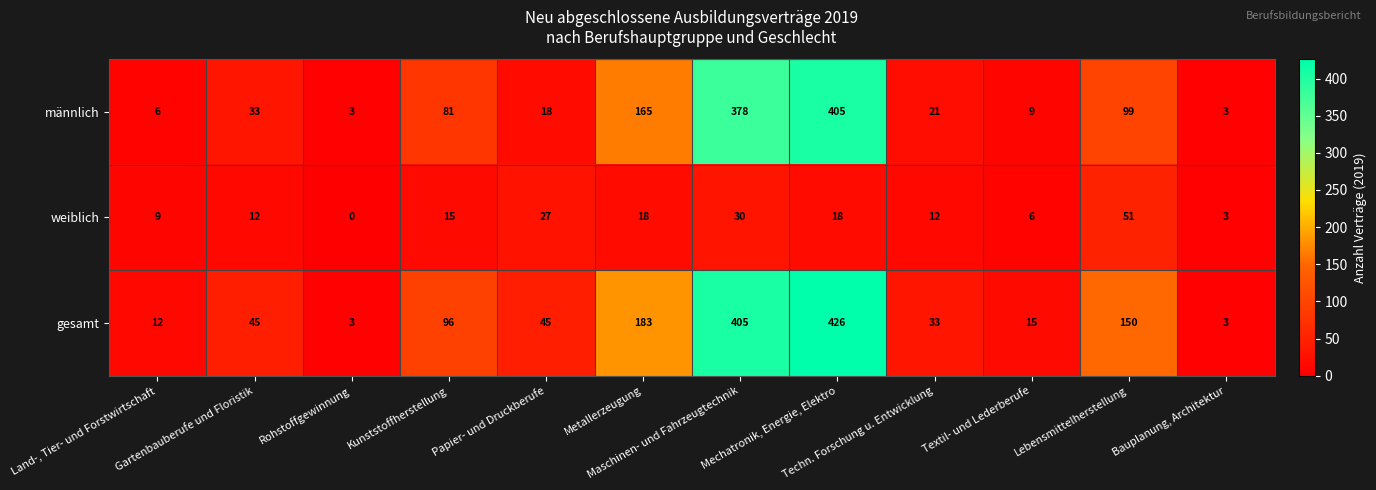

Rank the series by their average value, from highest to lowest.

gesamt, männlich, weiblich